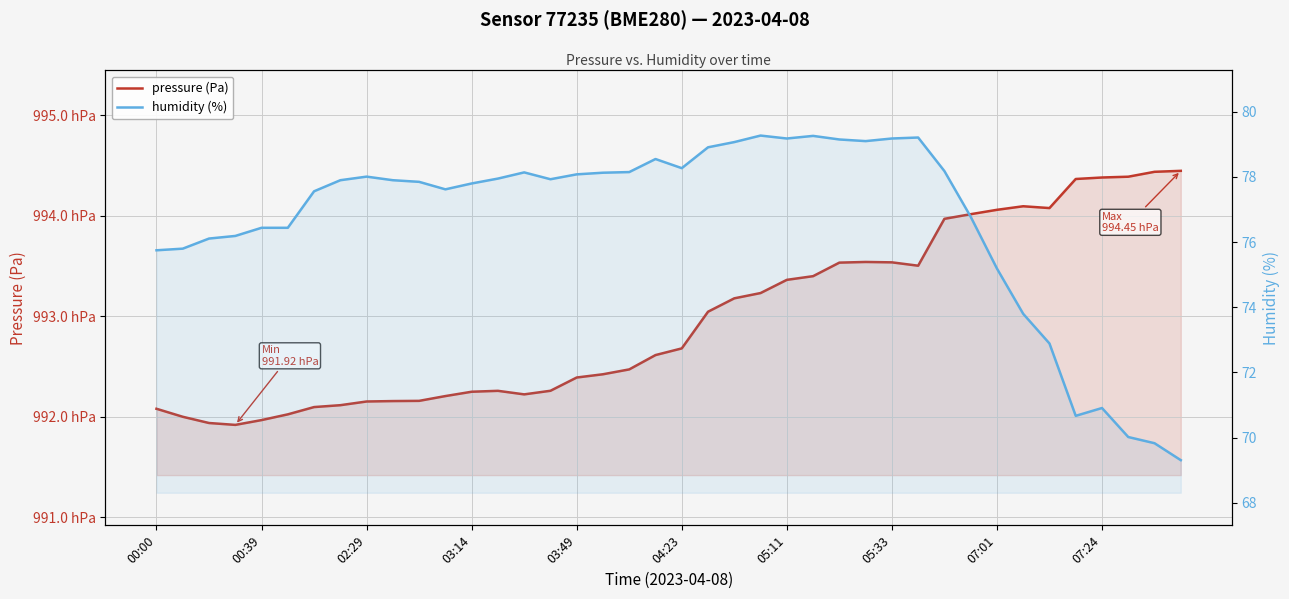

Reading left to right, extract all data points from this chart.

pressure (Pa): 99208.0	99200.0	99193.8	99191.9	99196.7	99202.4	99209.7	99211.5	99215.2	99215.6	99215.8	99220.6	99224.9	99225.8	99222.3	99225.9	99239.1	99242.3	99247.2	99261.4	99268.1	99304.6	99317.9	99323.2	99336.3	99340.0	99353.4	99354.1	99353.7	99350.4	99397.1	99401.7	99406.0	99409.6	99407.8	99436.7	99438.2	99439.0	99443.9	99444.8
humidity (%): 75.8	75.8	76.1	76.2	76.4	76.4	77.6	77.9	78.0	77.9	77.8	77.6	77.8	78.0	78.1	77.9	78.1	78.1	78.2	78.5	78.3	78.9	79.1	79.3	79.2	79.3	79.2	79.1	79.2	79.2	78.2	76.8	75.2	73.8	72.9	70.7	70.9	70.0	69.8	69.3